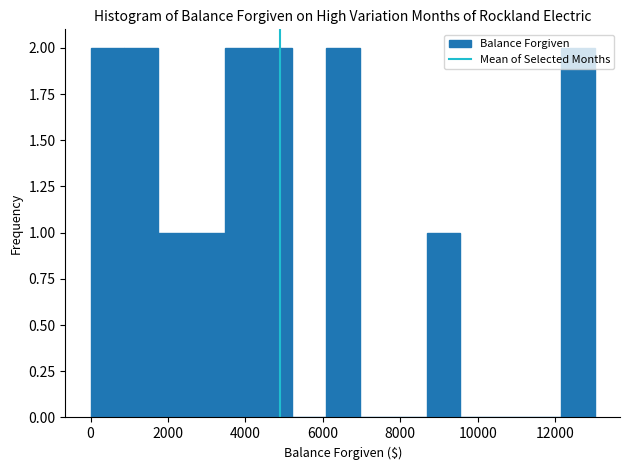

Reading left to right, transcribe this chart: for each bar, give the range it covers on the x-axis and its height. Neither the bar edges nor the heights are printed on the chart, so give them approximately, as read against the axes.

0 to 800: 2
800 to 1800: 2
1800 to 2600: 1
2600 to 3400: 1
3400 to 4400: 2
4400 to 5200: 2
5200 to 6000: 0
6000 to 7000: 2
7000 to 7800: 0
7800 to 8600: 0
8600 to 9600: 1
9600 to 10400: 0
10400 to 11200: 0
11200 to 12200: 0
12200 to 13000: 2